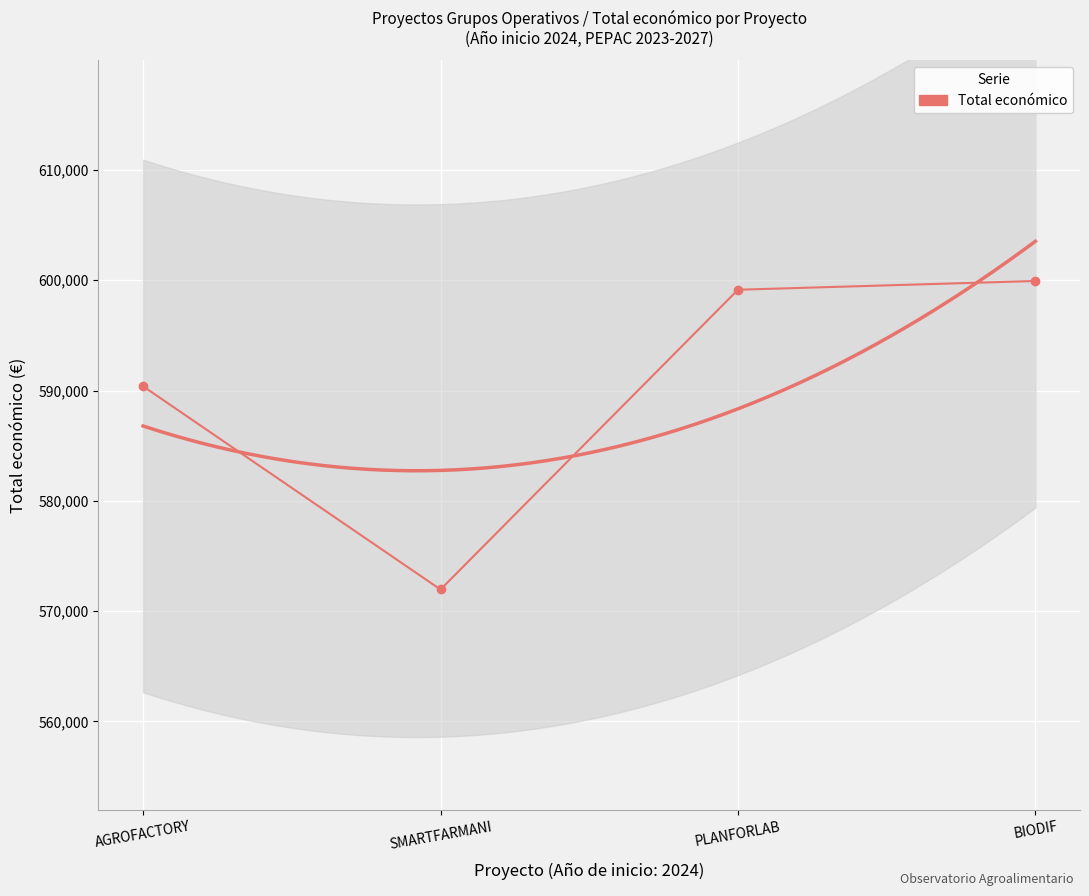

True or false: there are more than 2 points higher than both neighbors.

False